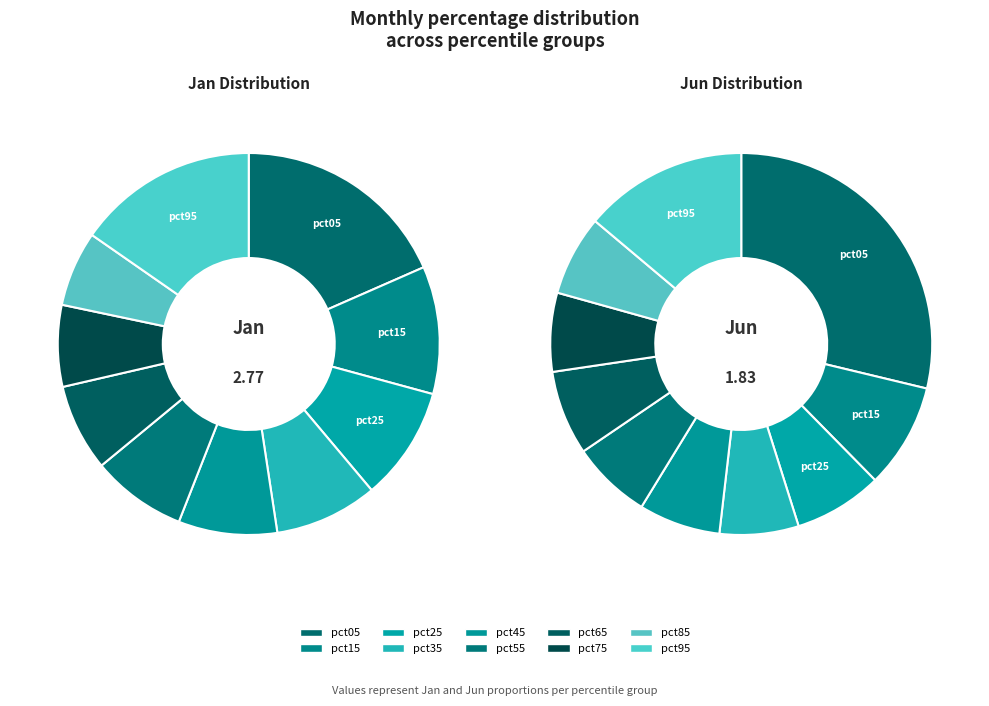

Do 5 and 3 together represent more than half of the pie?

No